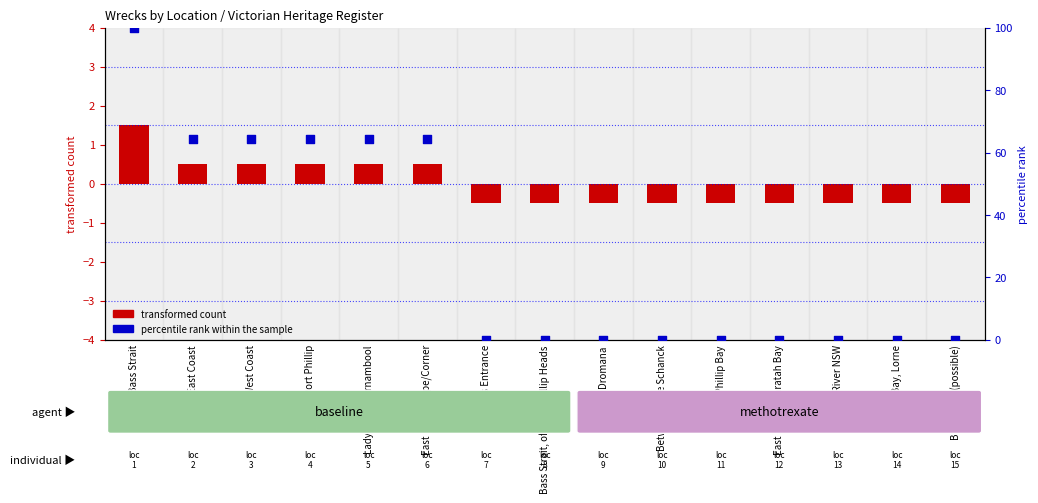

What are all the series names shown in the legend?

transformed count, percentile rank within the sample